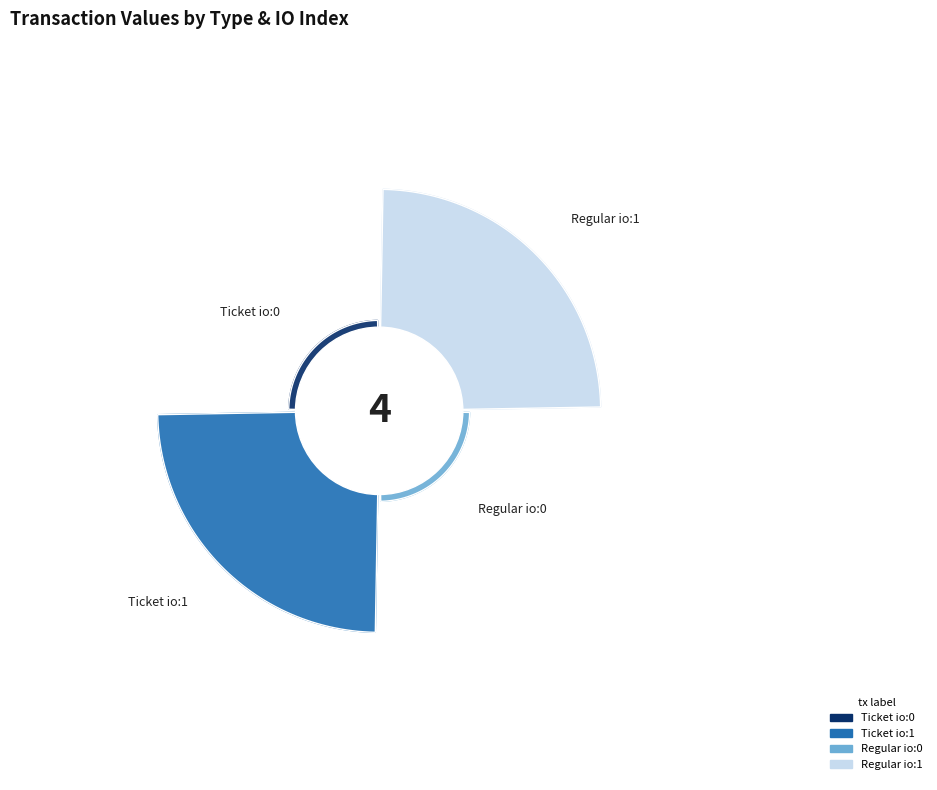

What is the largest slice in the pie chart?

Ticket io:1